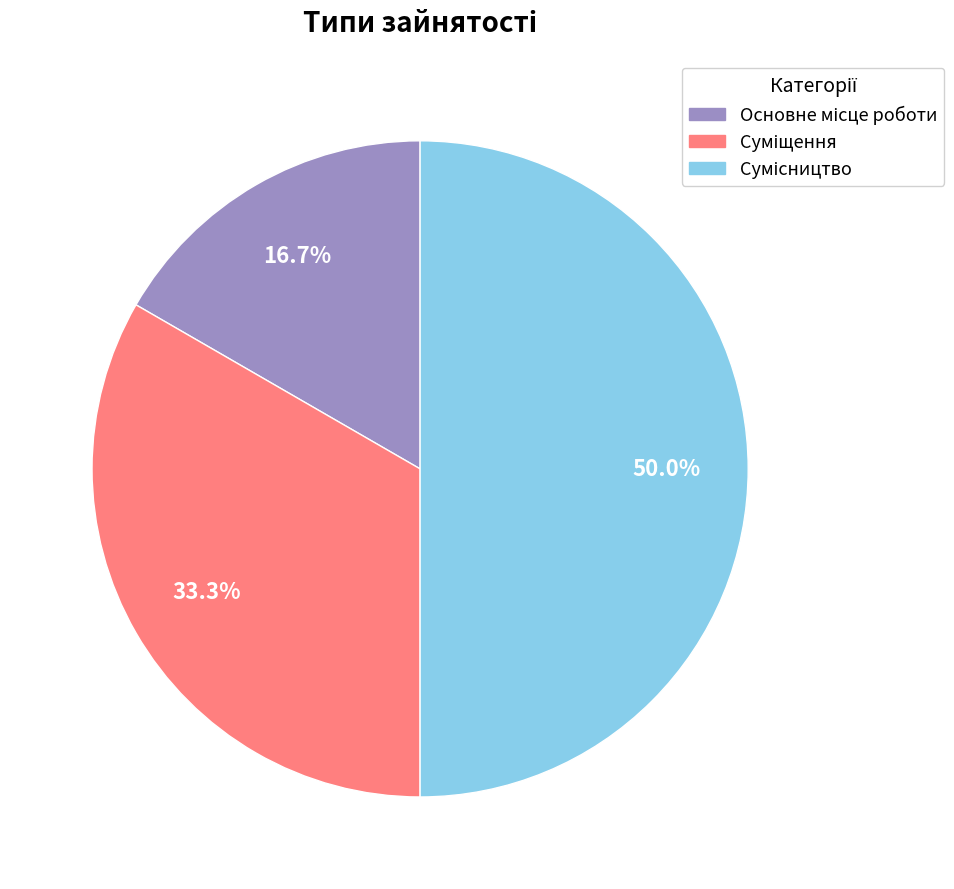

The Основне місце роботи slice represents 17% of the pie. True or false?

True